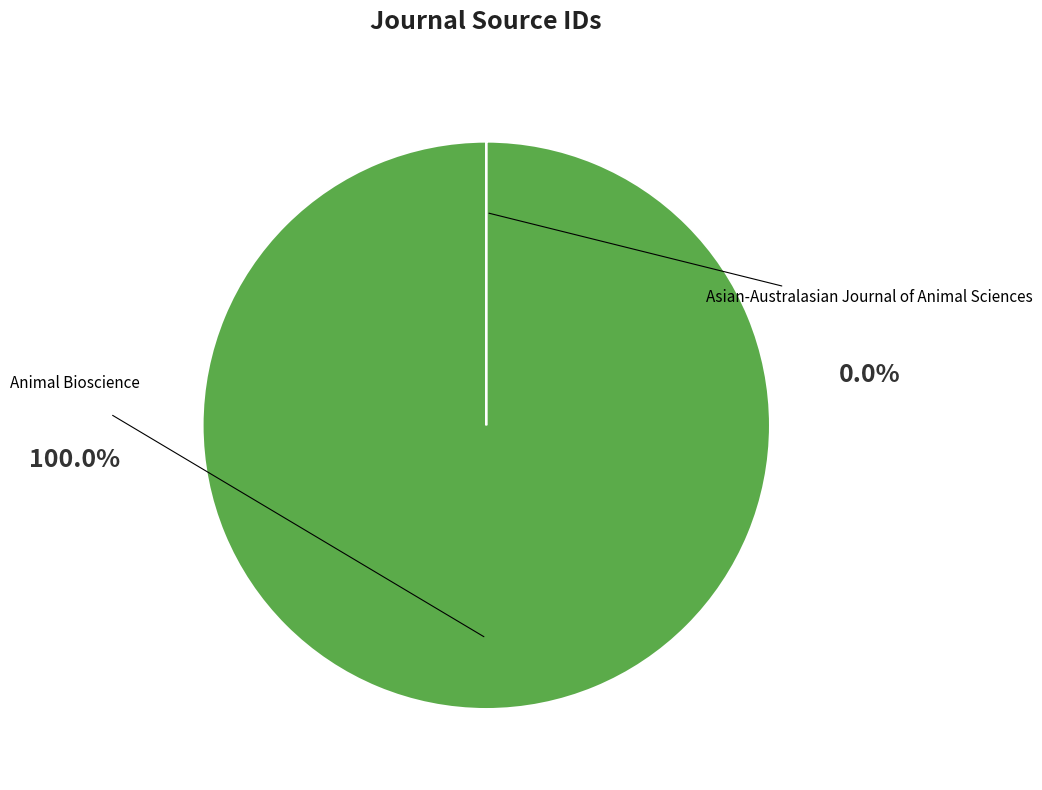

To the nearest percent, what is the combined percentage of Animal Bioscience and Asian-Australasian Journal of Animal Sciences?

100%